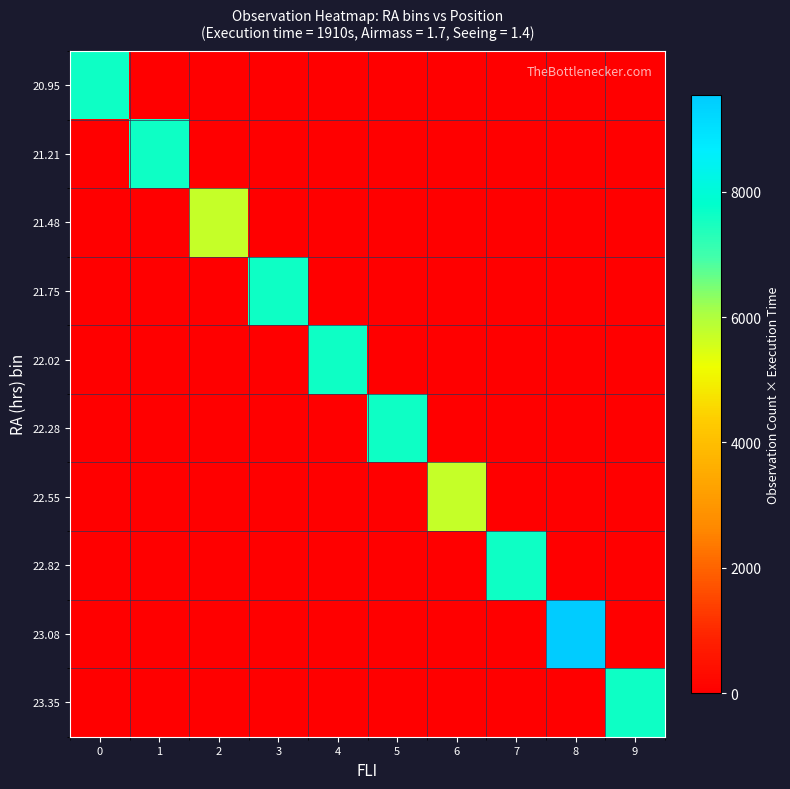

Which category has the lowest value across all series?

1